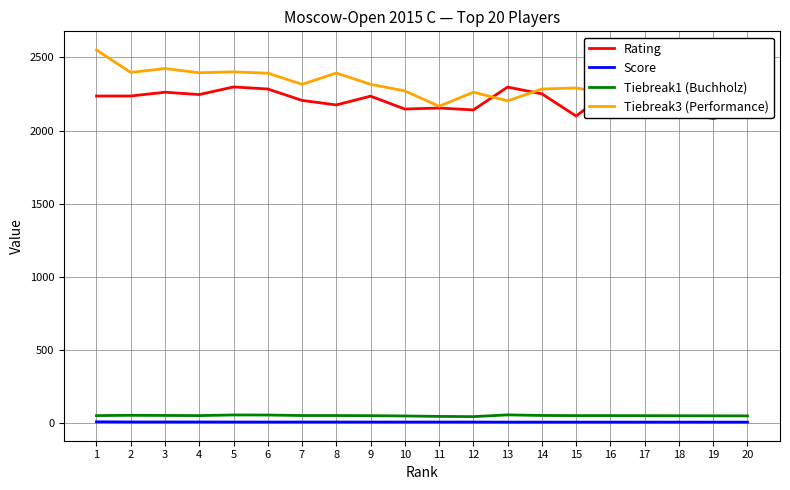

Where is the first local maximum for Tiebreak3 (Performance)?

3